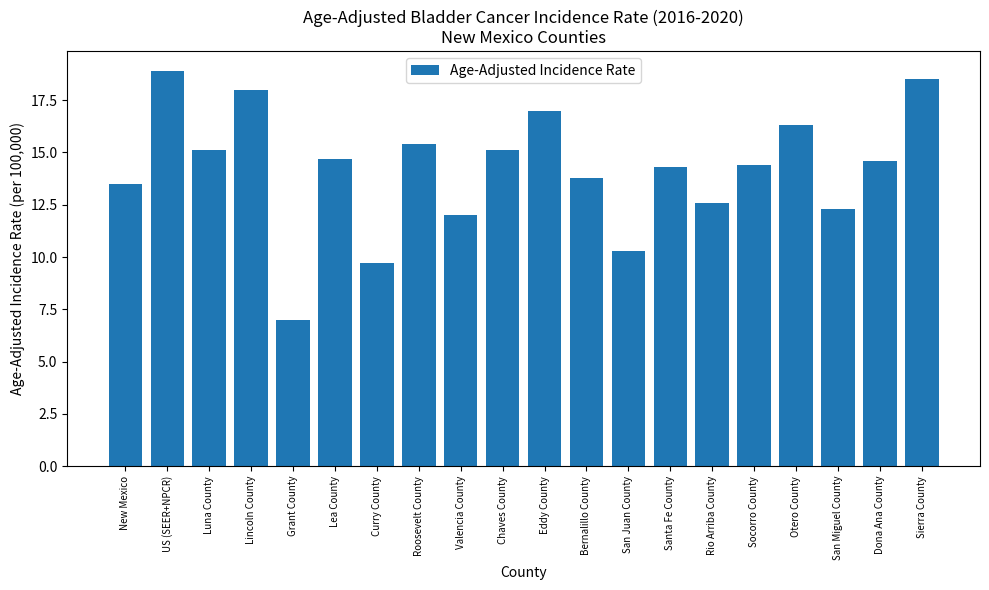

How many bars are there in total?

20